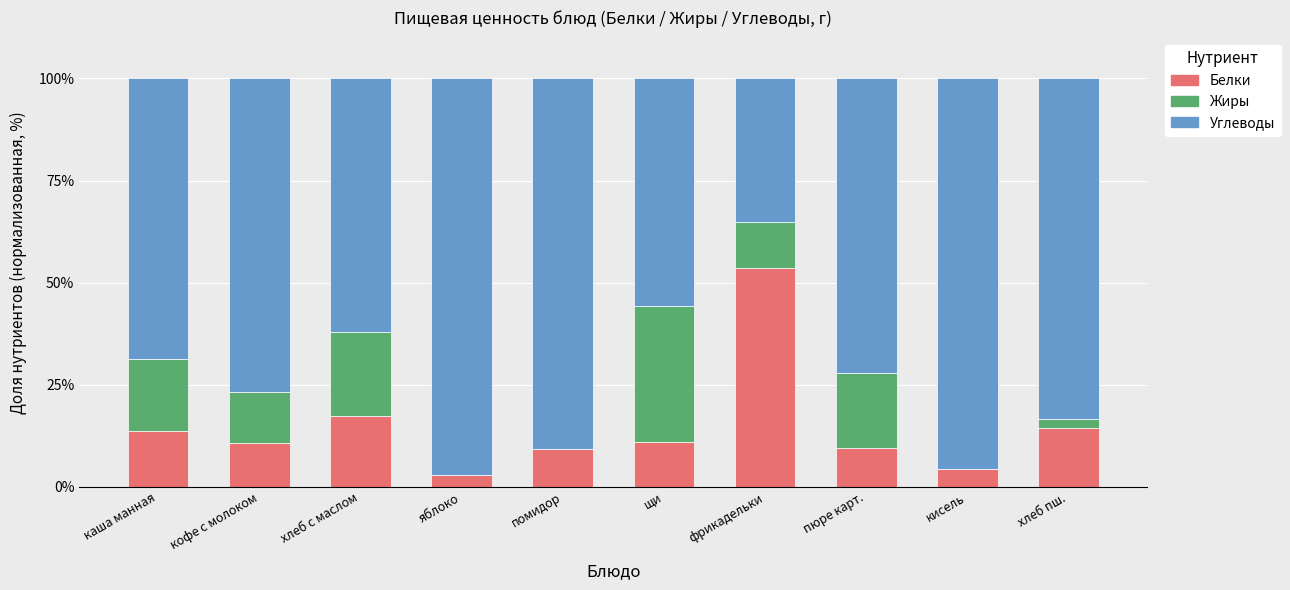

Is it true that Белки equals 2.2 at пюре карт.?

False